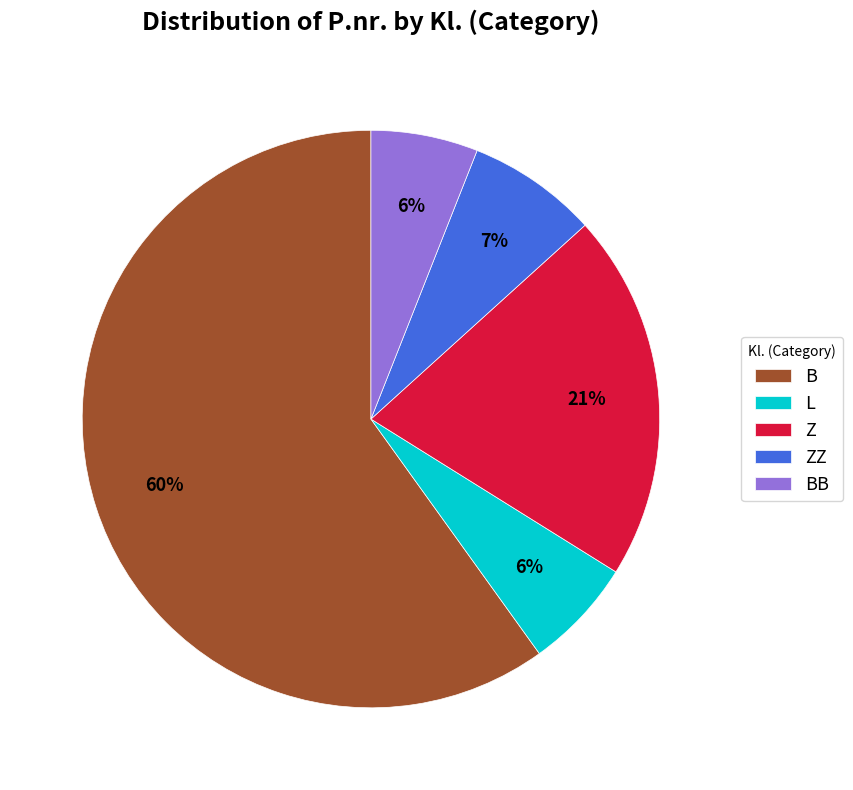

Is there a majority slice in this chart?

Yes